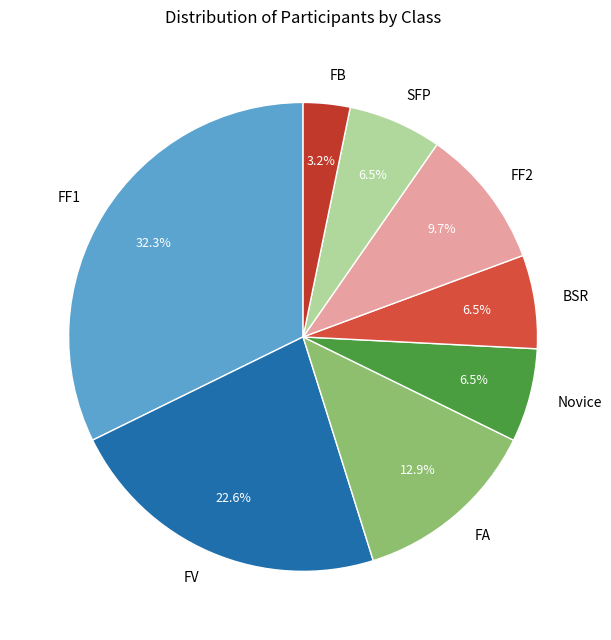

Do FF1 and BSR together represent more than half of the pie?

No